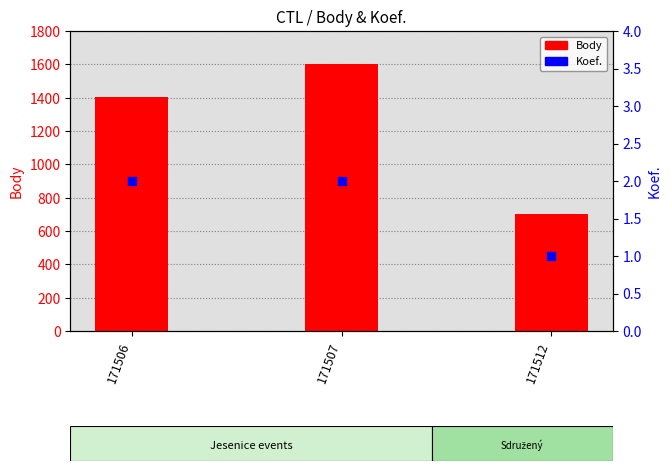

Which series contains the lowest Y value?

Koef.